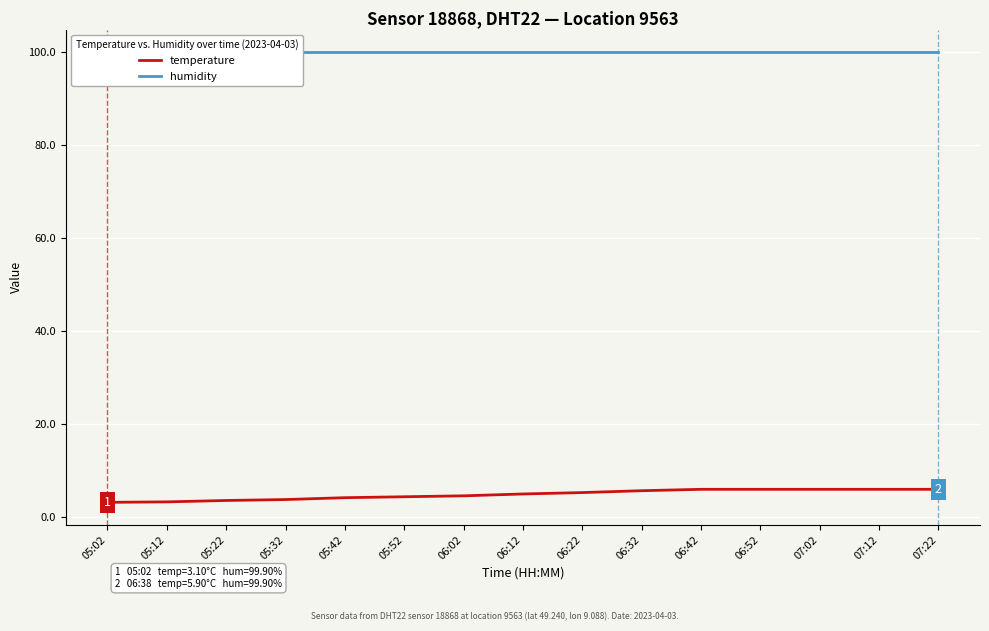

Which has a higher value, 06:52 or 06:12?

06:52